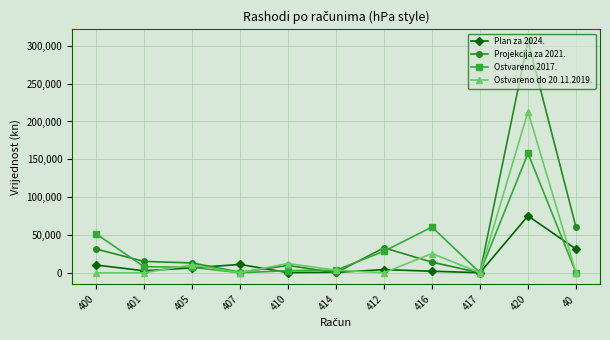

At which label does Plan za 2024. first exceed 4150?

400